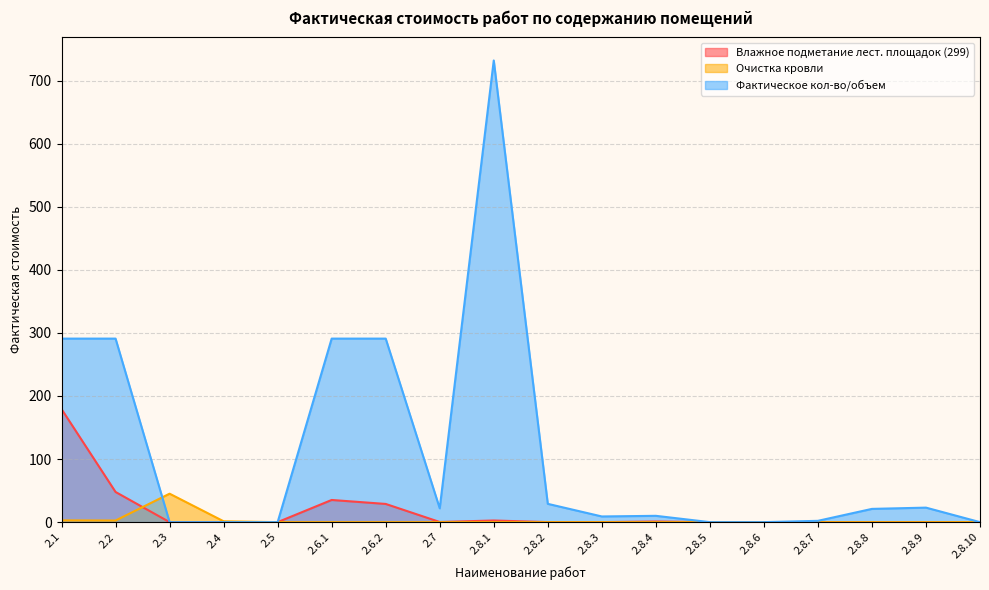

What is the value of the Фактическое кол-во/объем point at the 17th from the left?

23.0